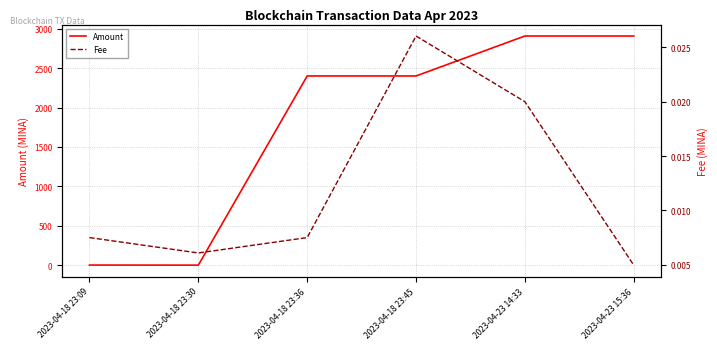

At how many categories does at least one series exceed 1582?

4